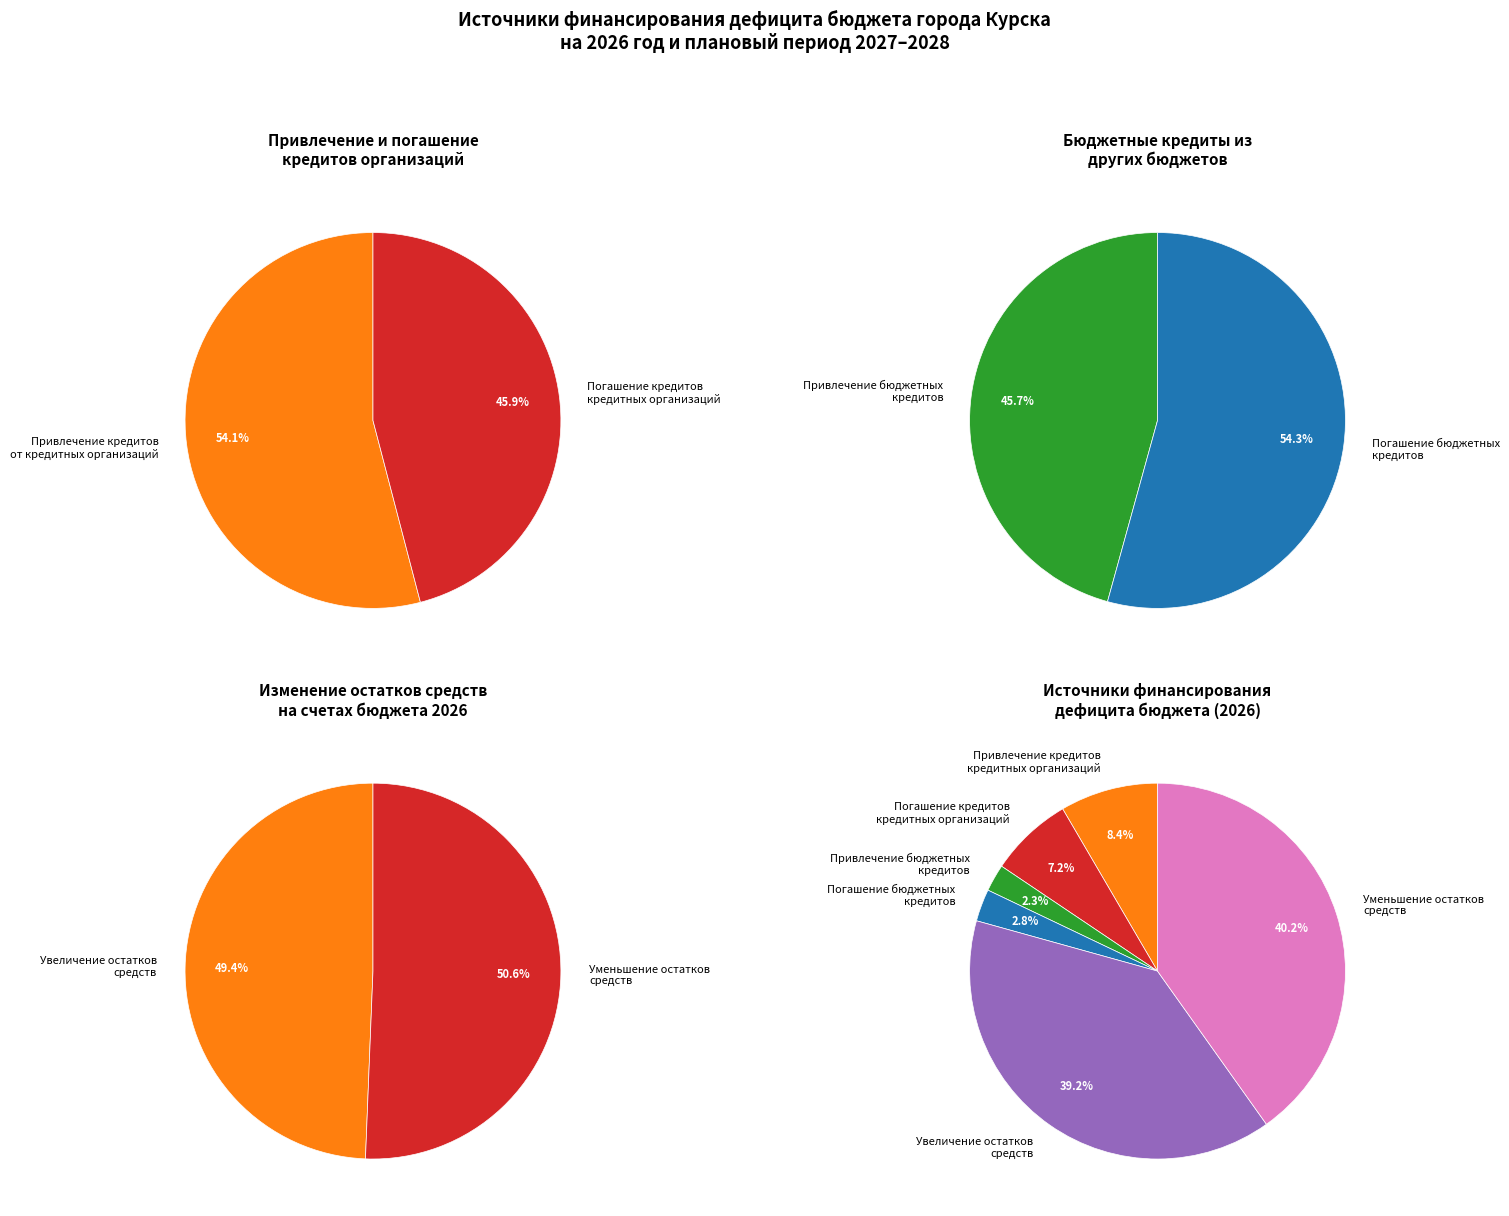

What is the total percentage of Увеличение остатков средств and Уменьшение остатков средств?

79.3%